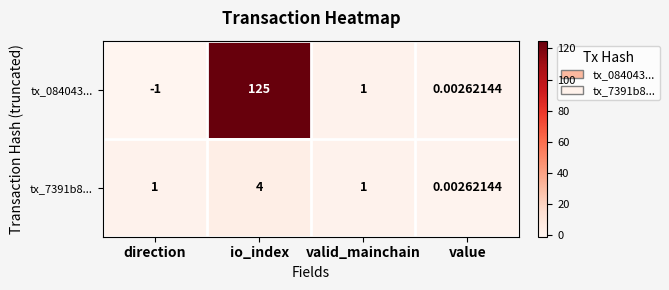

How many data points does each series have?

4